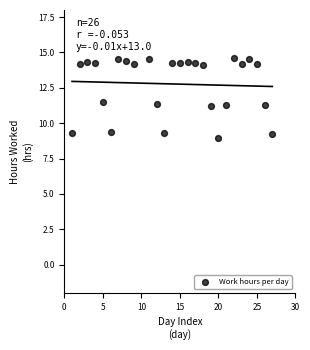

What is the range of X values (max minus min)?

26.0